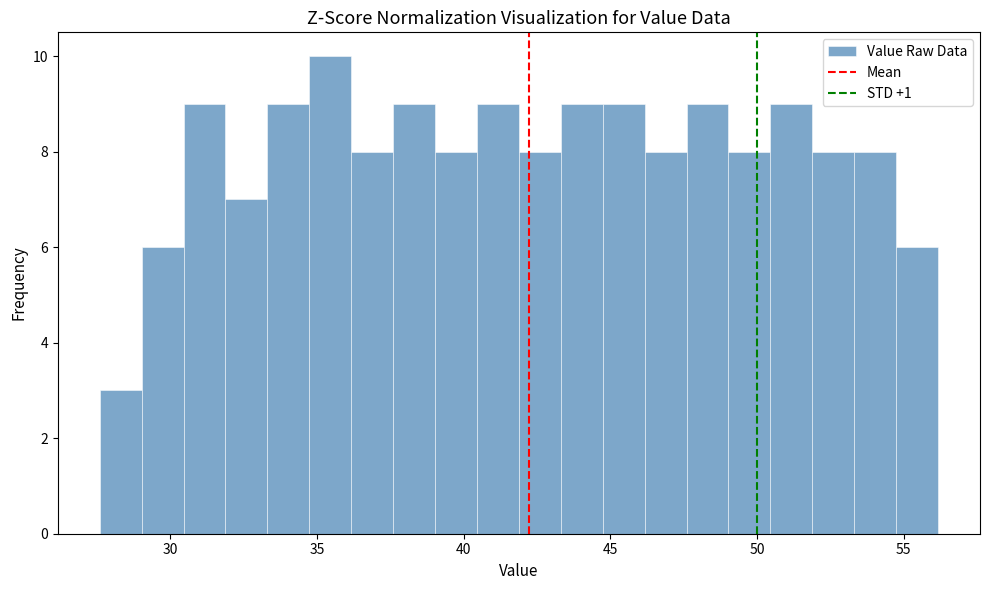

Around what value on the x-axis is the tallest bar? Give the approximate position of its centre, as read against the axis.

35.5